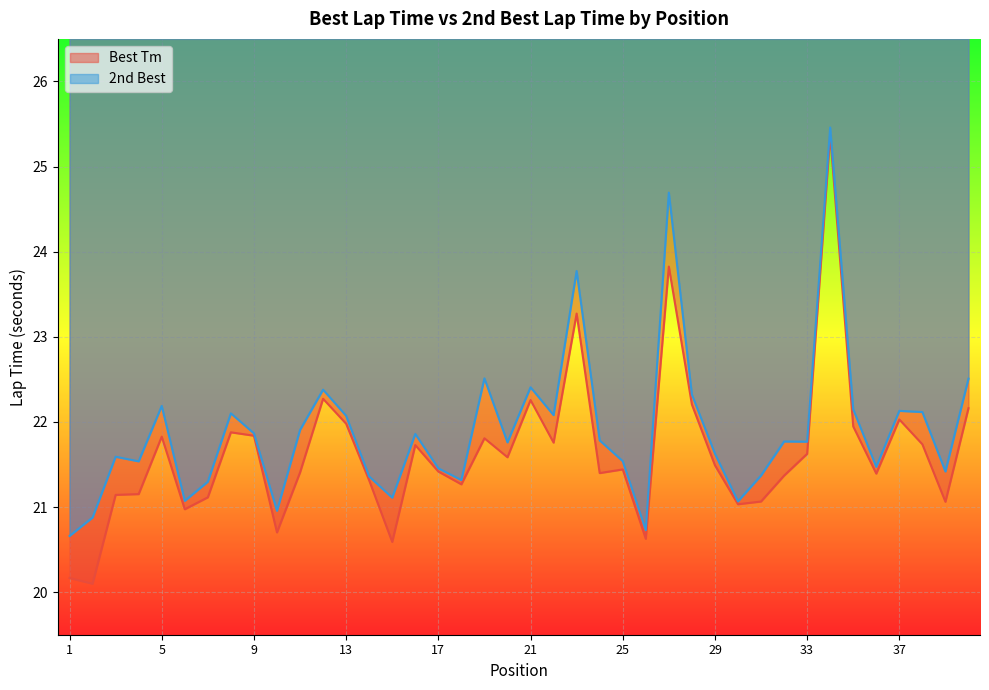

What are all the series names shown in the legend?

Best Tm, 2nd Best